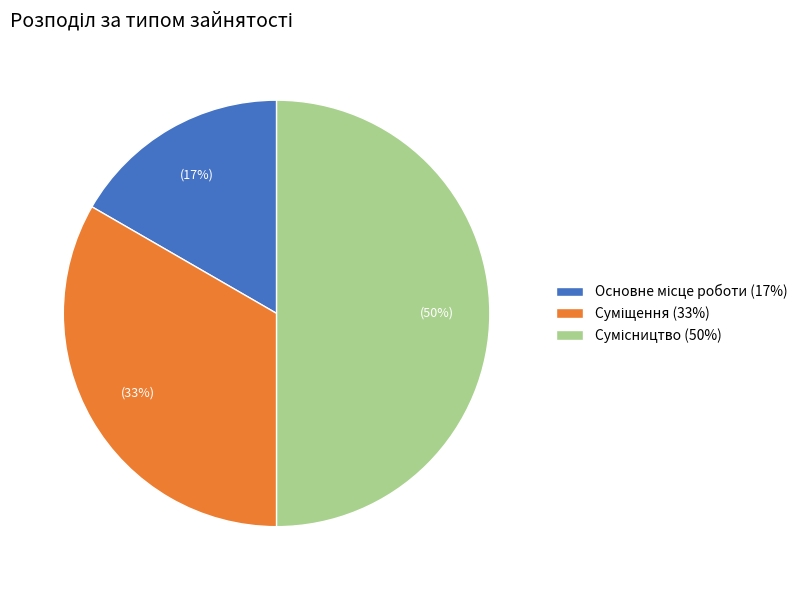

How many slices are in this pie chart?

3